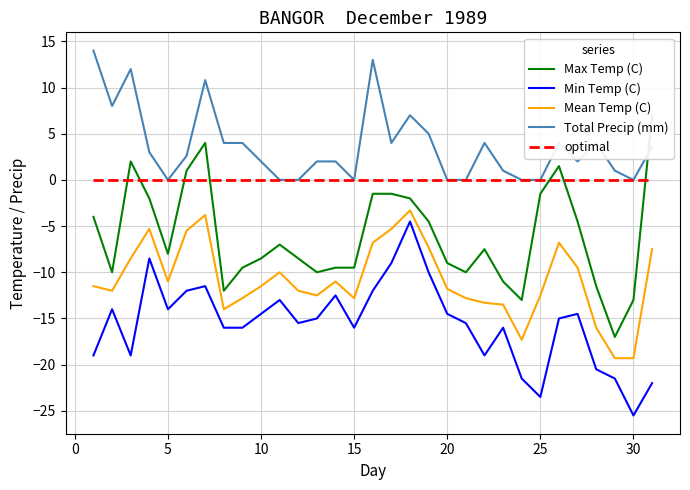

Rank the series by their average value, from lowest to highest.

Min Temp (C), Mean Temp (C), Max Temp (C), optimal, Total Precip (mm)